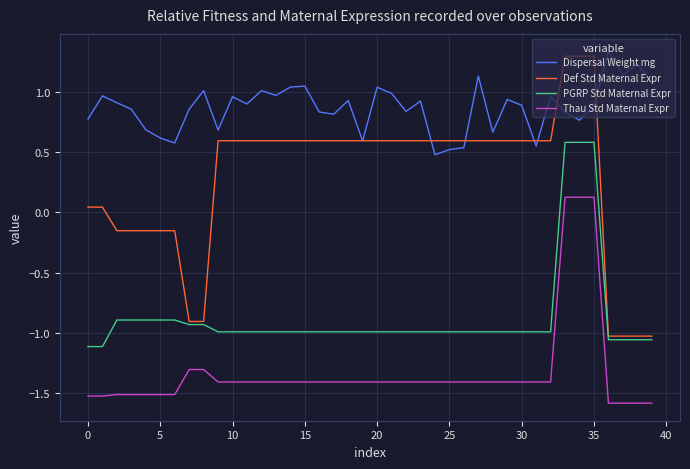

Which series has the largest range (max minus min)?

Def Std Maternal Expr